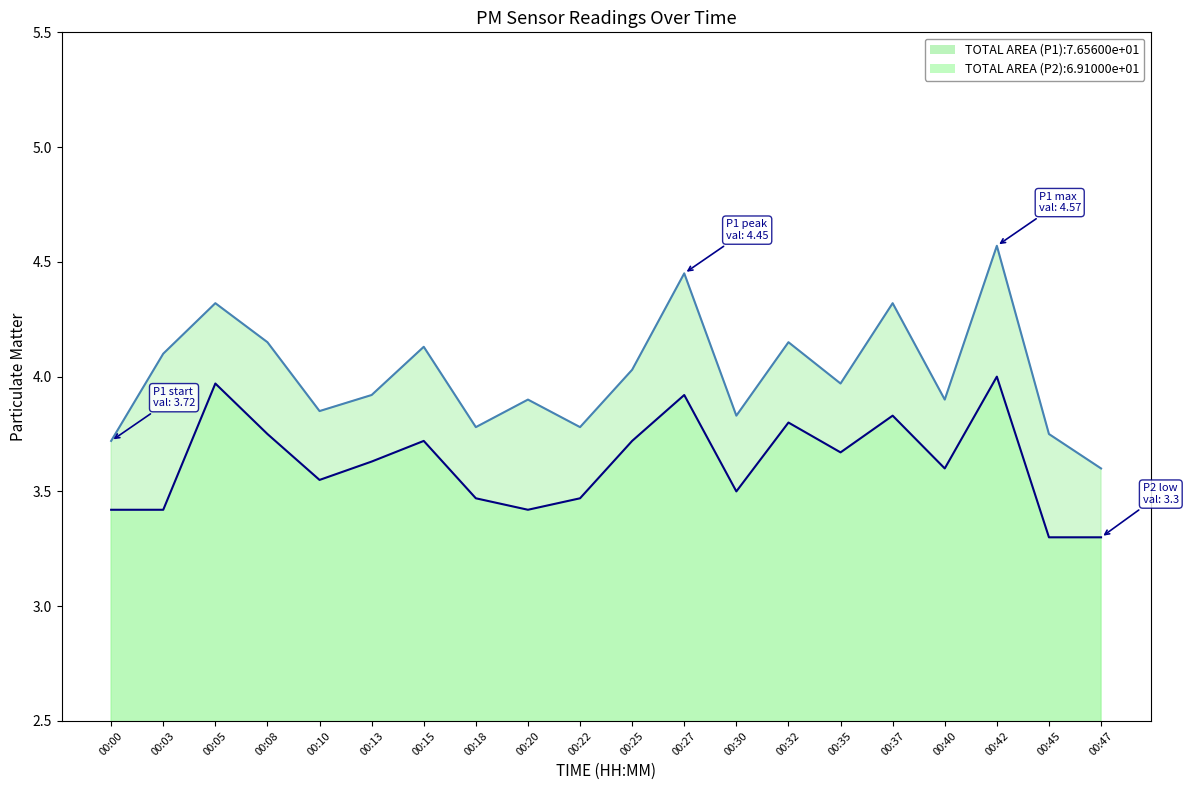

Which series has the largest total across all categories?

P1